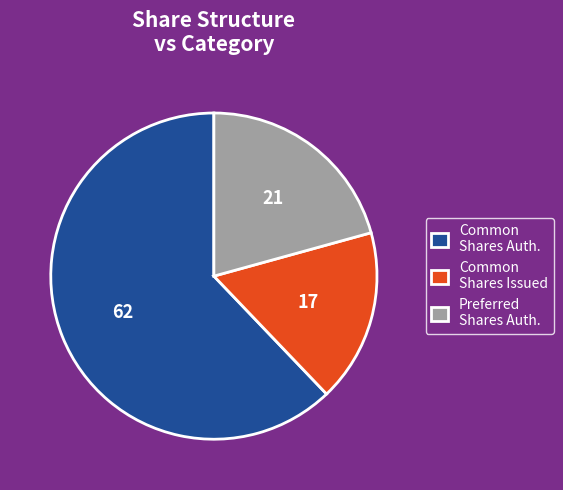

How many slices are in this pie chart?

3